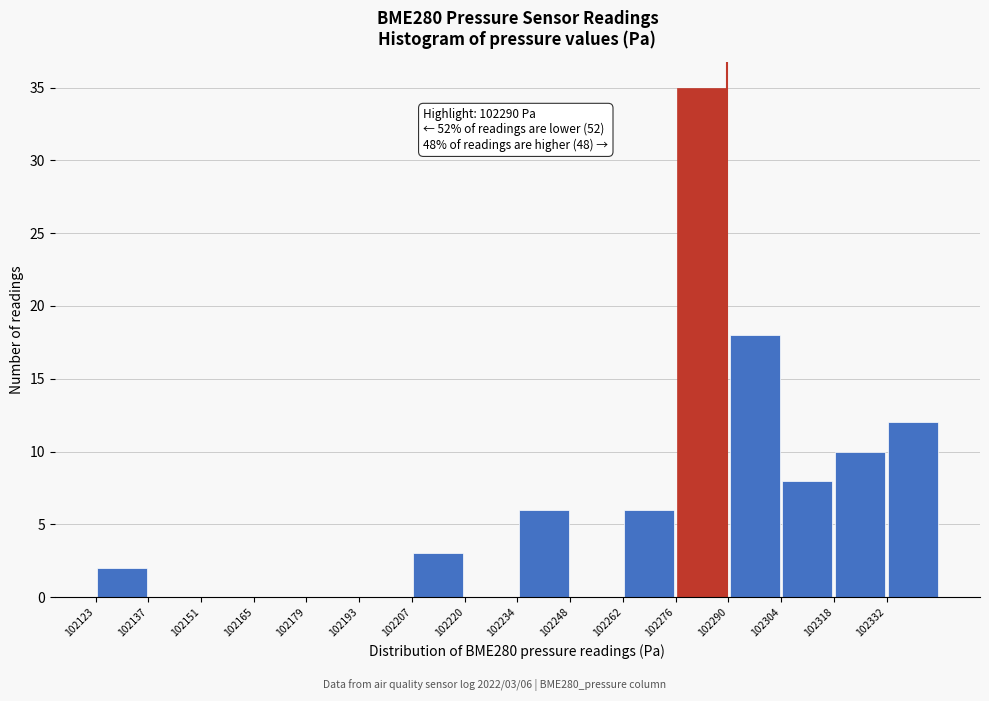

Over which range of the x-axis is the bar tallest?

102276 to 102290